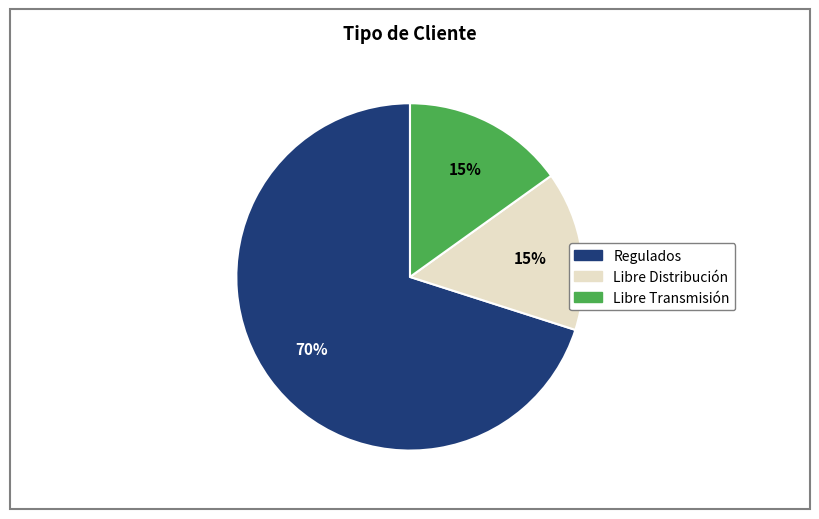

What is the largest slice in the pie chart?

Regulados